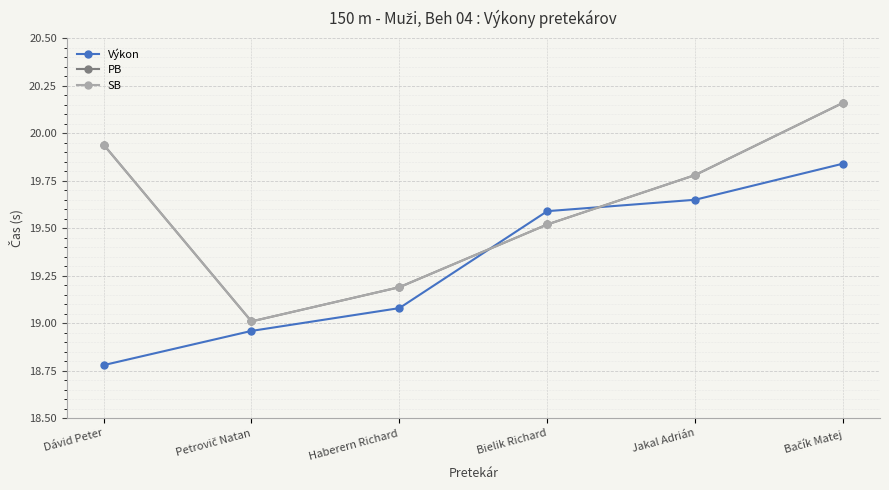

Is this an area chart (filled region under the line)?

No